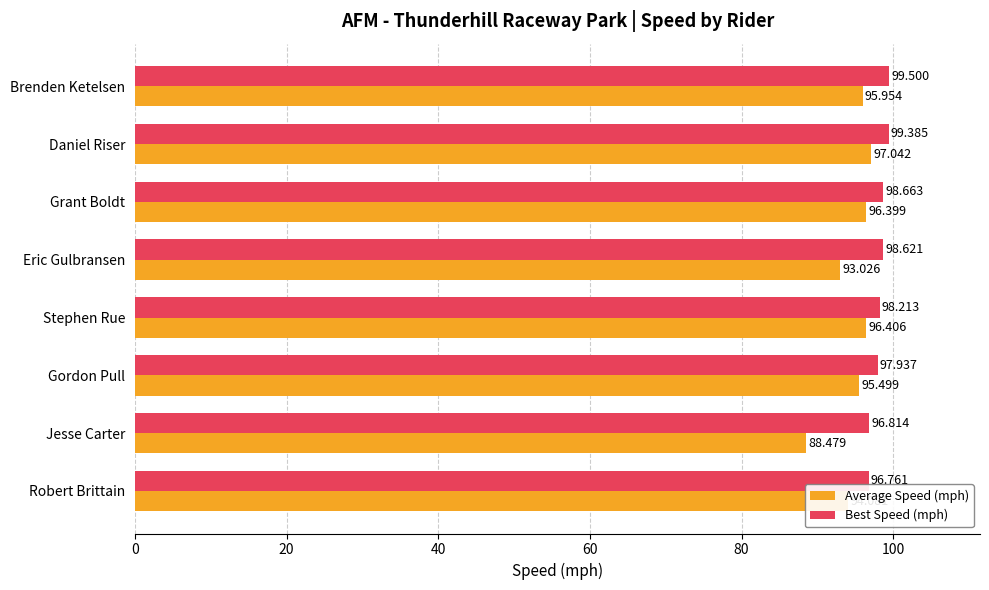

At which label does Average Speed (mph) reach its minimum?

Jesse Carter